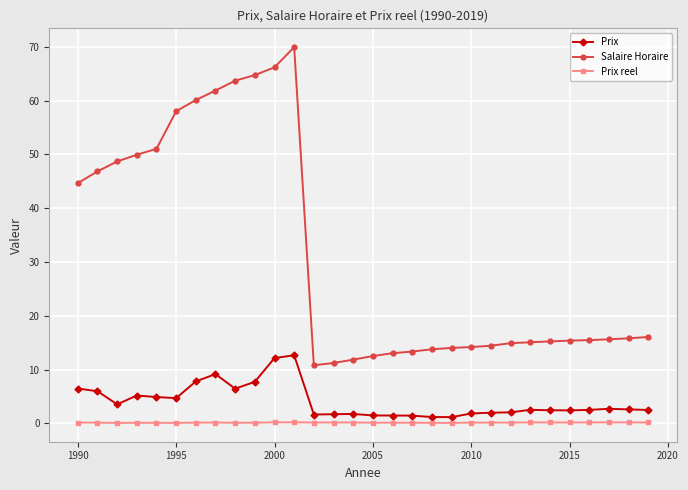

True or false: Prix and Salaire Horaire cross at least once.

False